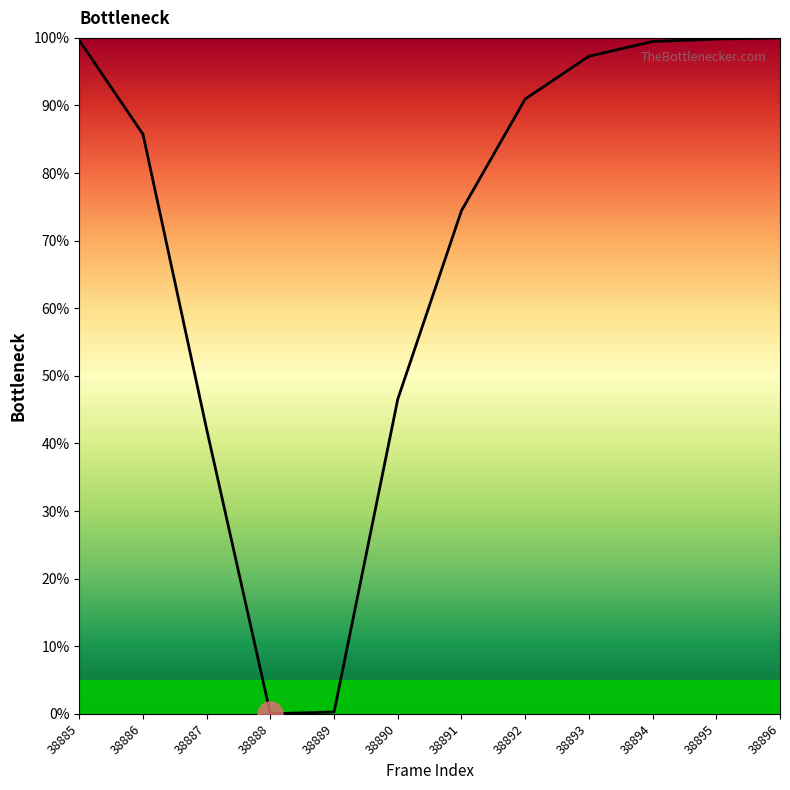

At which category does the chart reach its peak across all series?

38896